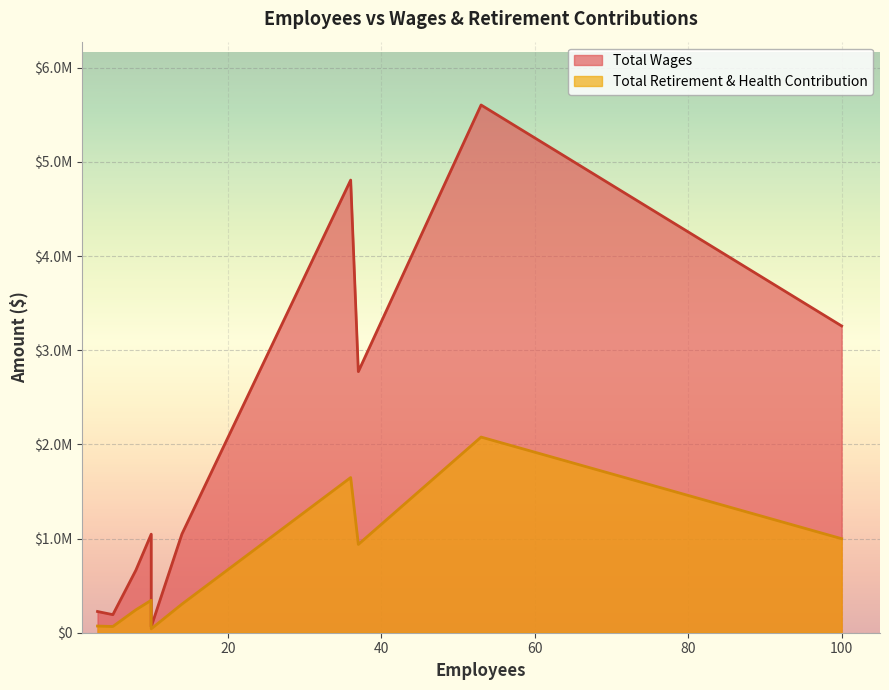

The Total Wages series shows 3258311 at 100. True or false?

True